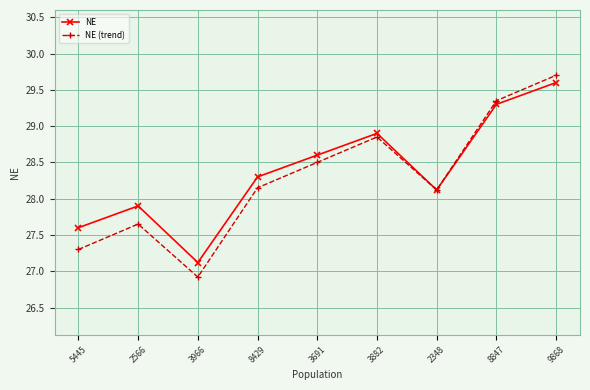

Which series has the largest range (max minus min)?

NE (trend)